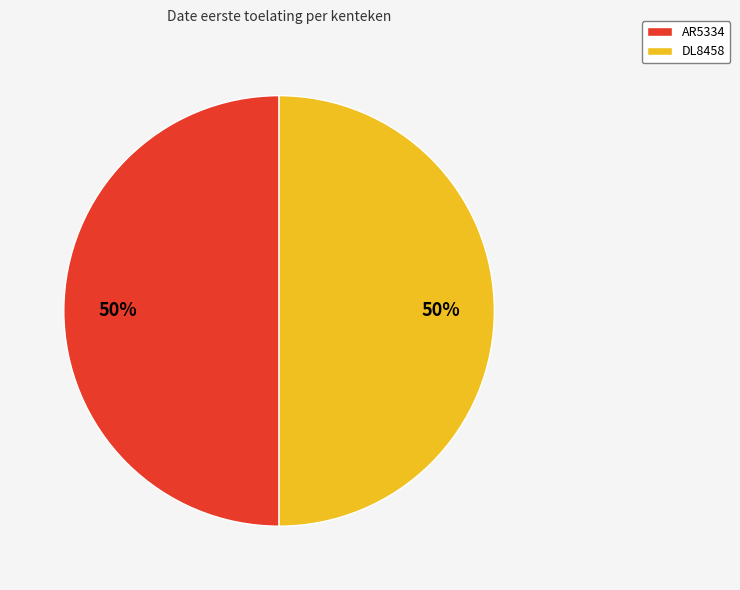

To the nearest percent, what is the combined percentage of DL8458 and AR5334?

100%